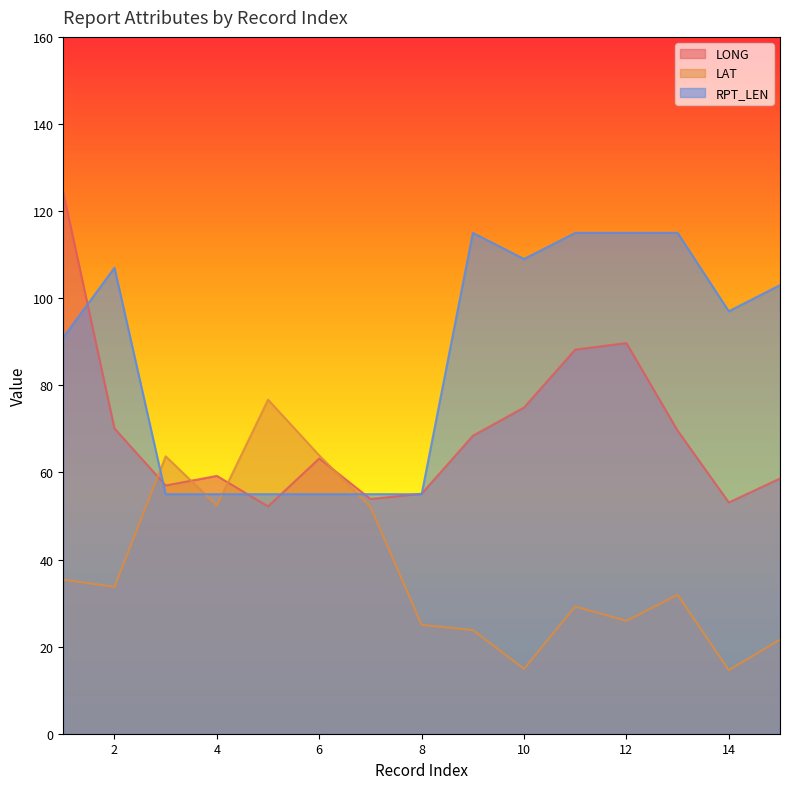

At which category does RPT_LEN reach its first local peak?

2